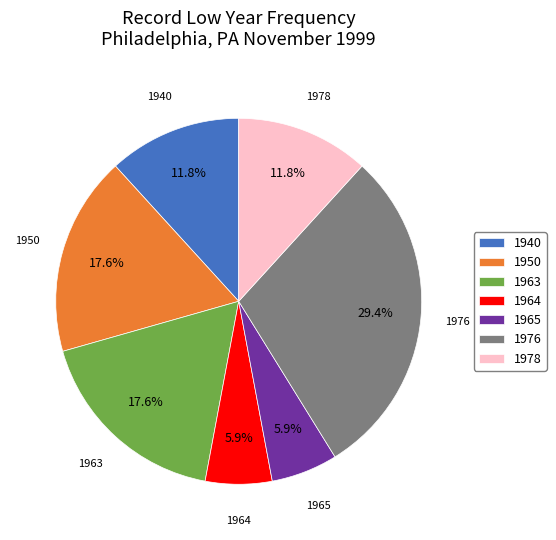

To the nearest percent, what is the difference between the 1978 and 1965 slice percentages?

6%